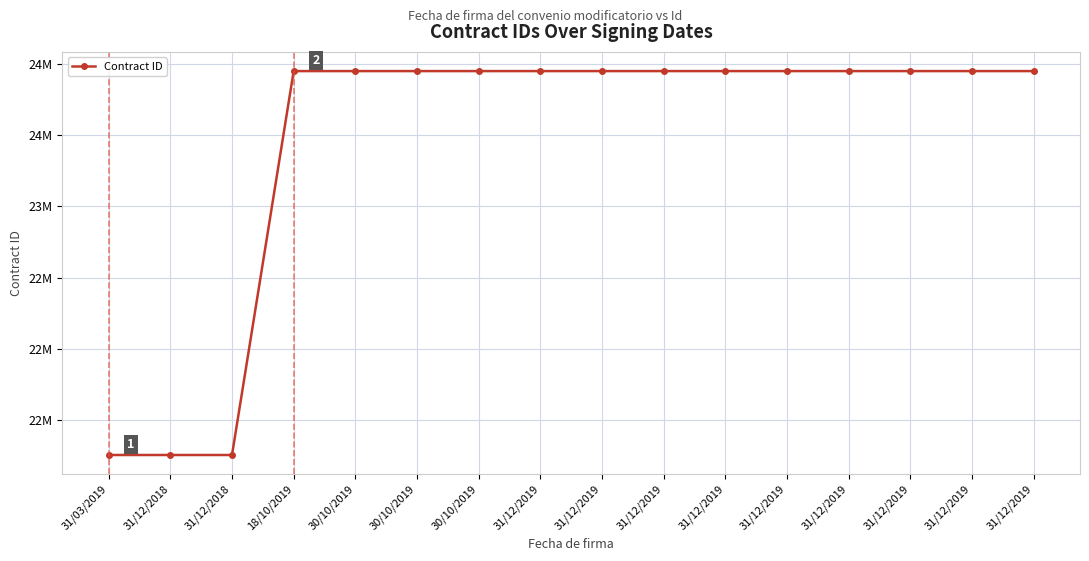

Where does the data first go above 23949996?

31/12/2019